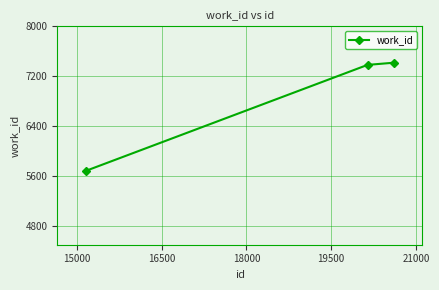

What is the sum of all values?

20481